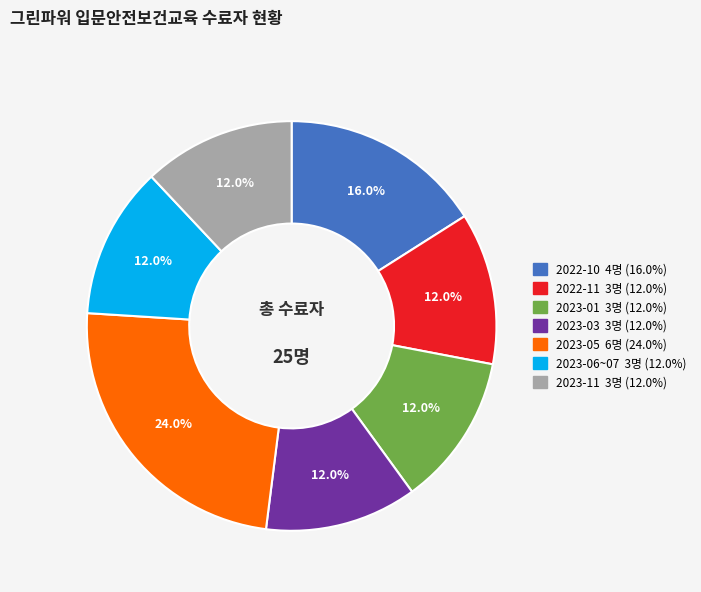

How many segments does this pie chart have?

7